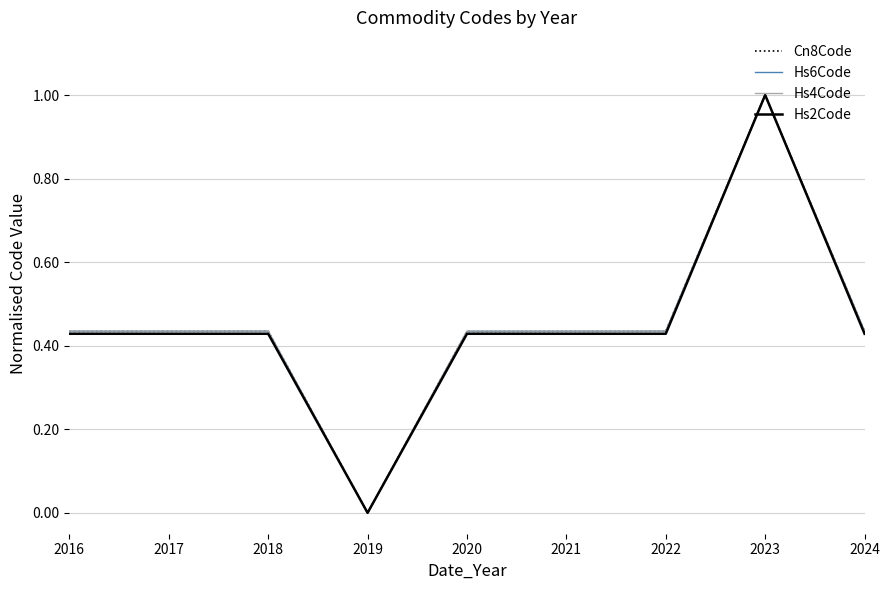

The Hs2Code series shows -0.4 at 2018. True or false?

False